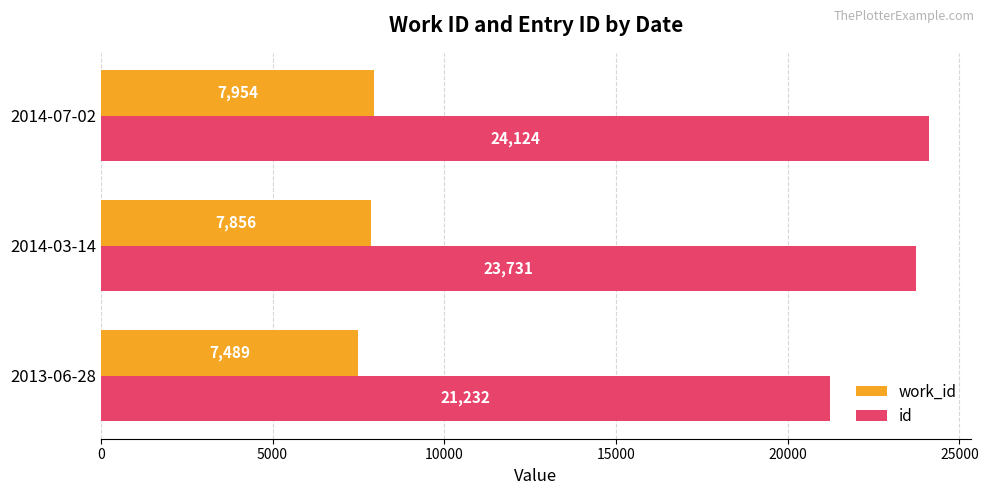

Which series has the largest total across all categories?

id